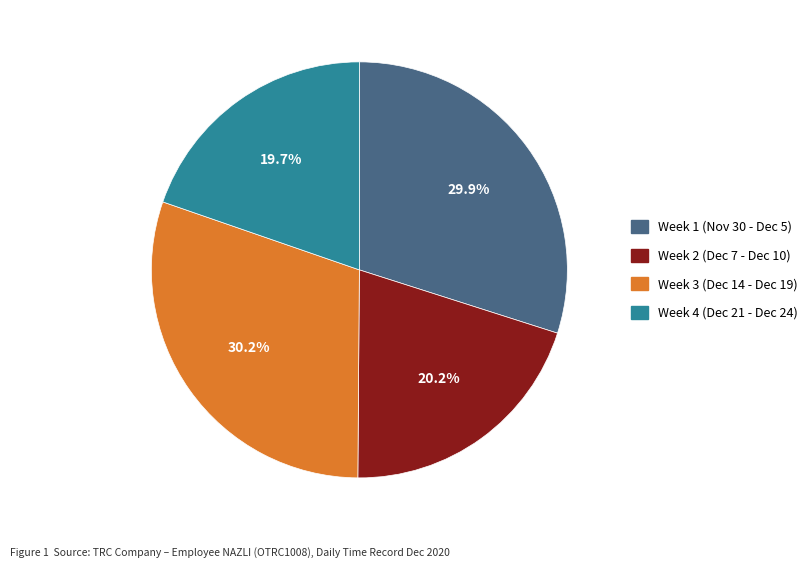

Count the number of slices in the pie.

4